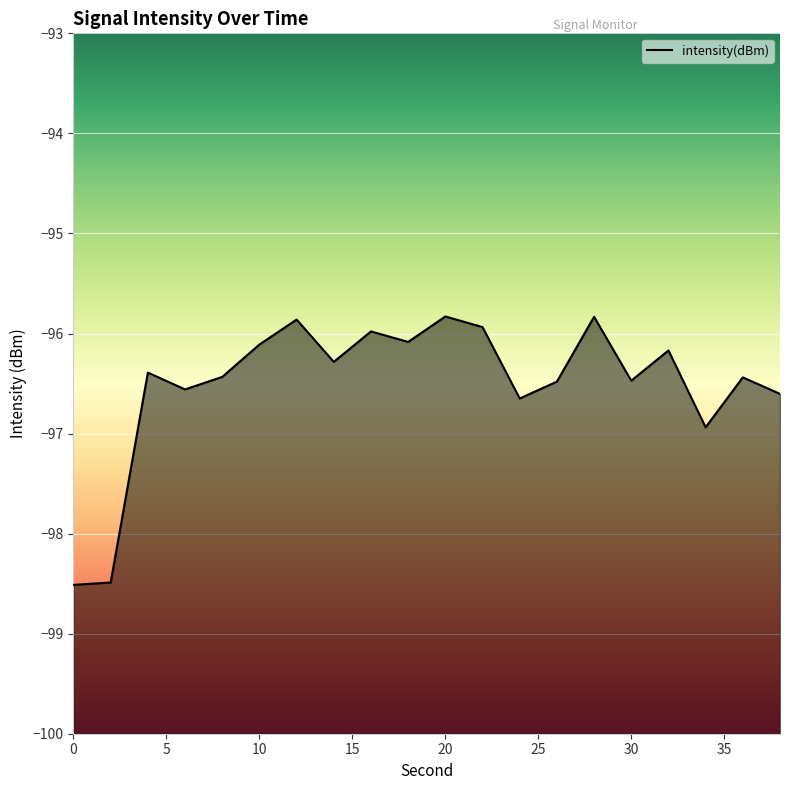

What is the value of the 7th point from the left?

-95.9